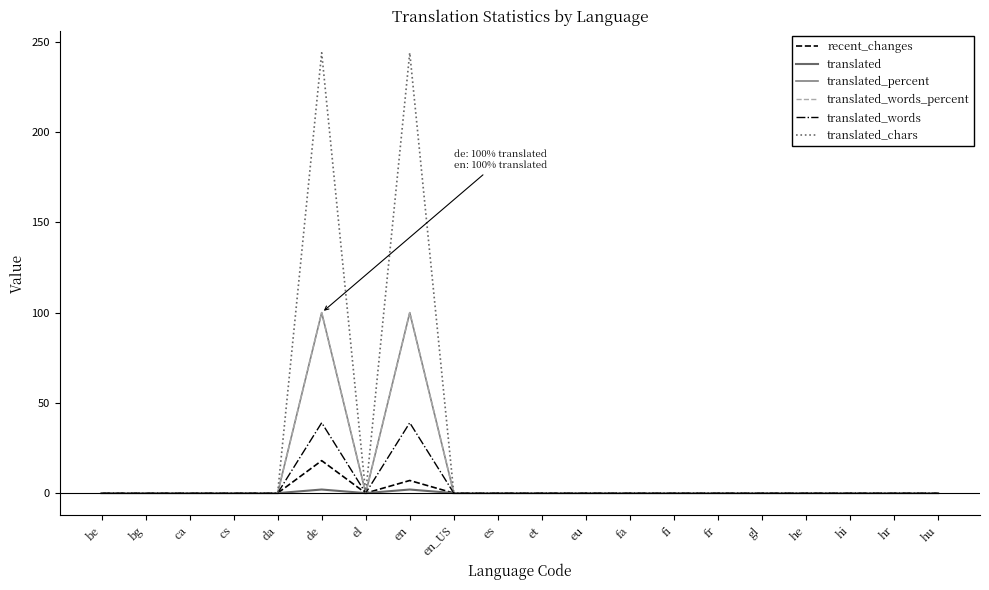

List the labels in order of translated_chars value, largest first.

de, en, be, bg, ca, cs, da, el, en_US, es, et, eu, fa, fi, fr, gl, he, hi, hr, hu